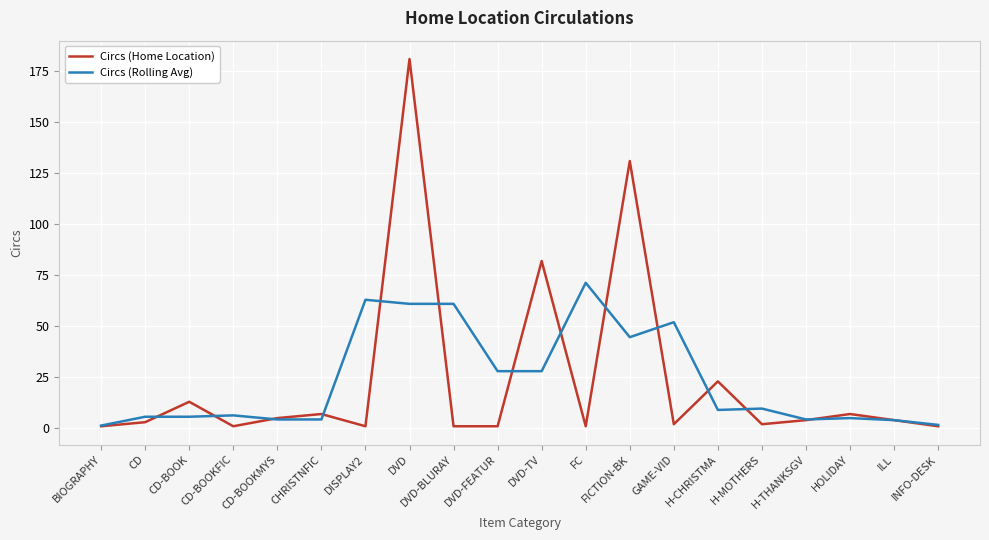

The Circs (Rolling Avg) series shows 71.3 at FC. True or false?

True